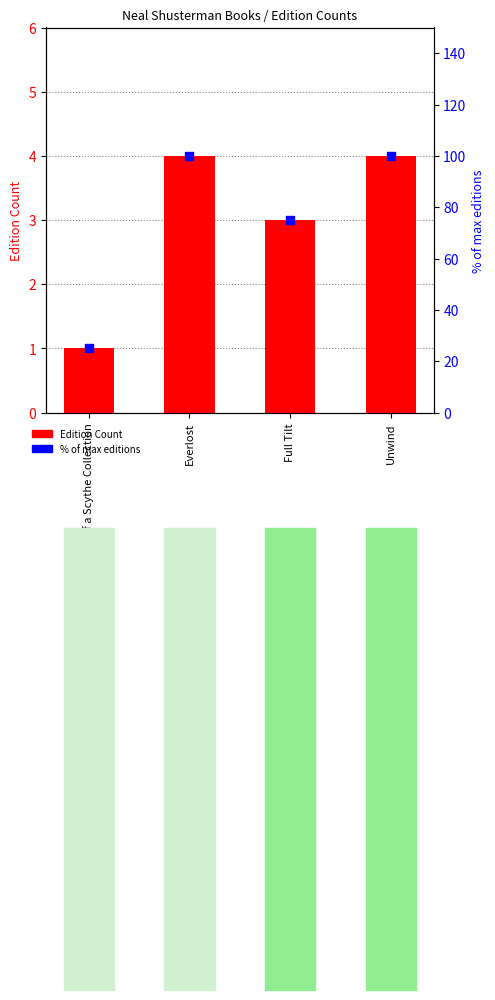

Which series has the largest Y range (max minus min)?

% of max editions